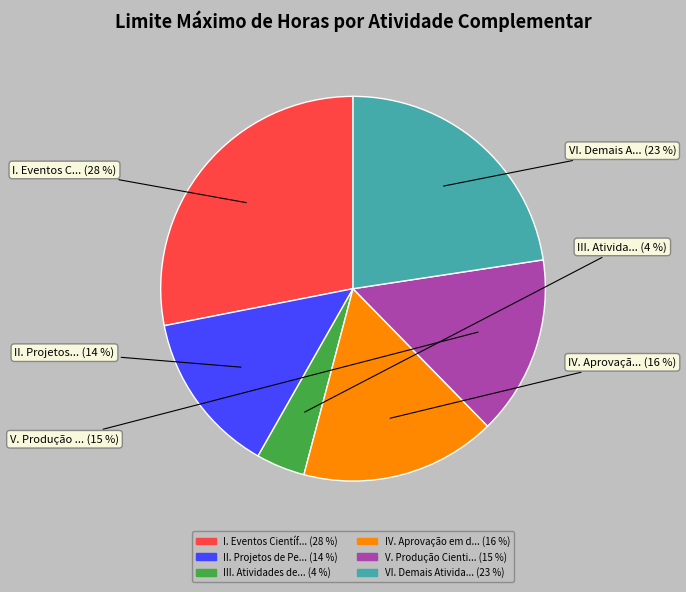

To the nearest percent, what is the difference between the largest and smallest slice percentages?

24%